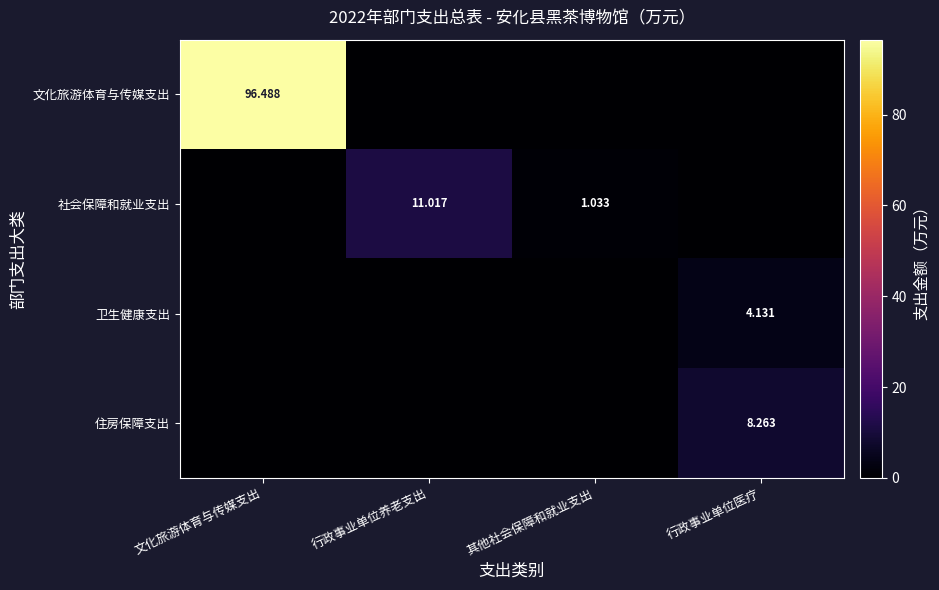

Which series has the widest spread of values?

文化旅游体育与传媒支出